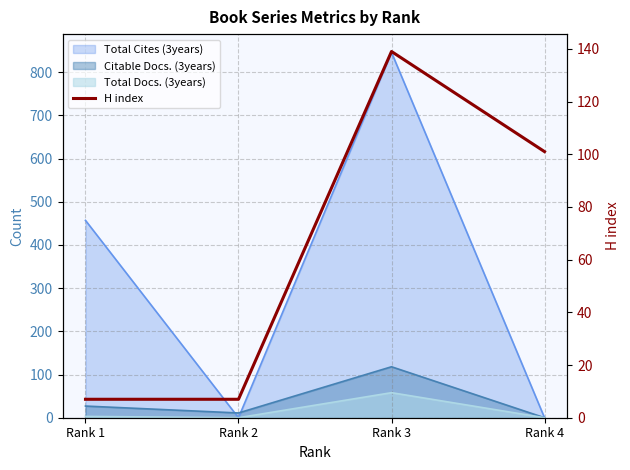

How many values are between 7 and 139?

4